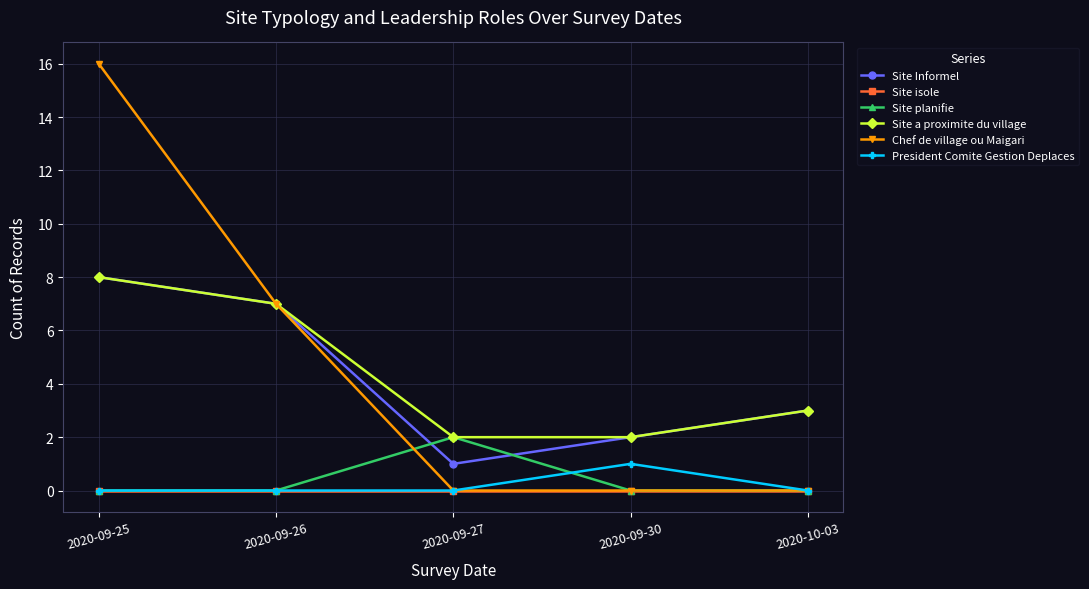

Which series changed the most between 2020-09-25 and 2020-10-03?

Chef de village ou Maigari